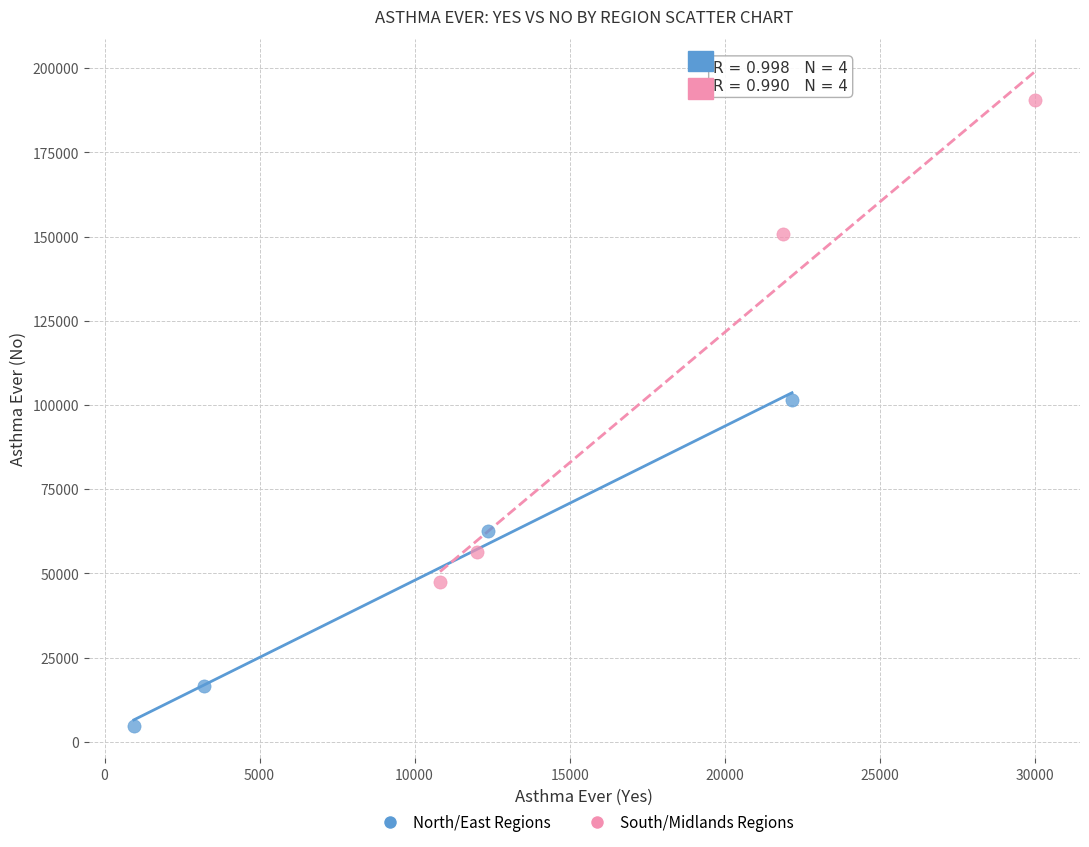

Which series contains the highest Y value?

South/Midlands Regions